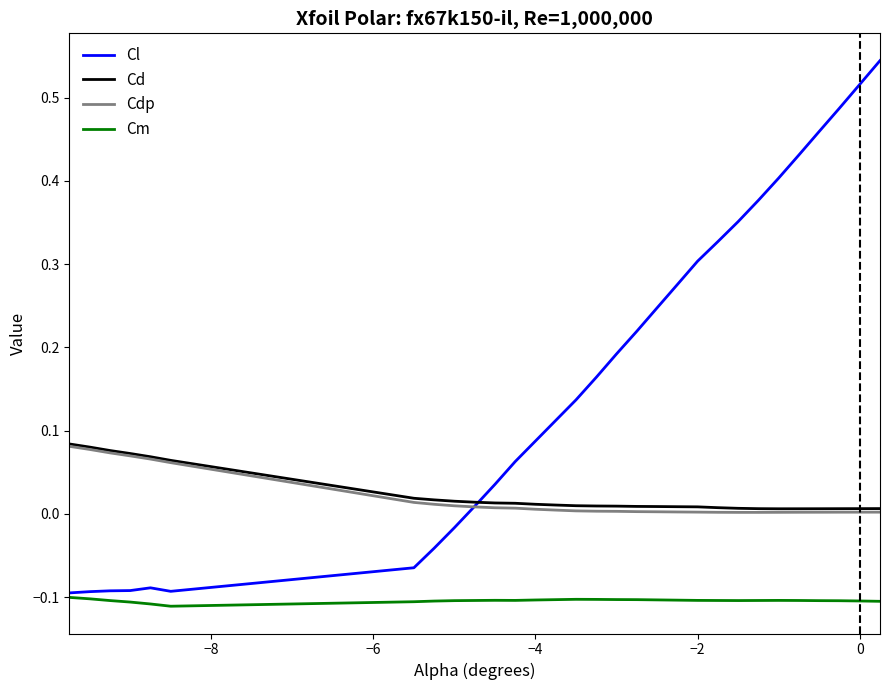

Which series has the largest total across all categories?

Cl